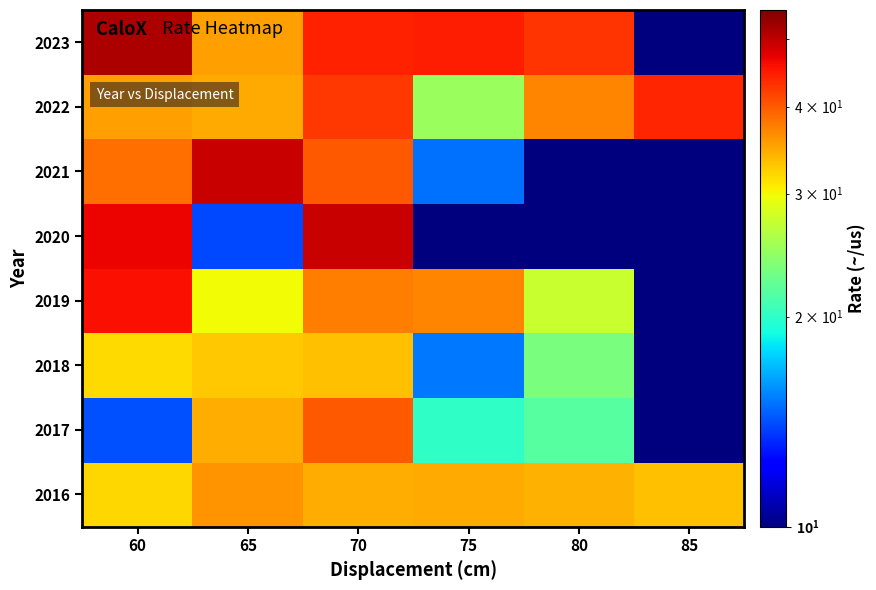

At which category is the sum across all series the highest?

70